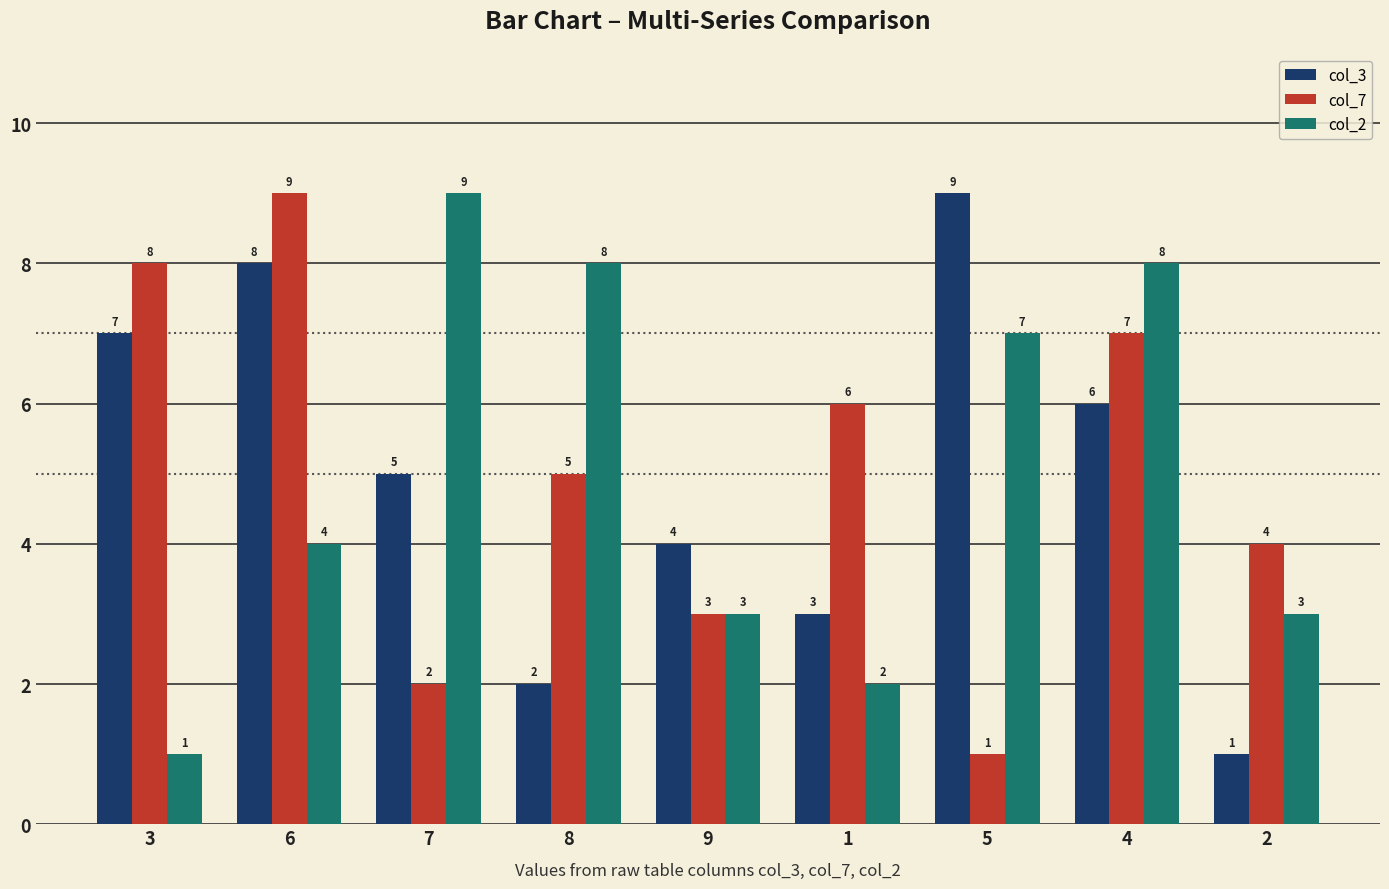

What is the total value across all series at 9?

10